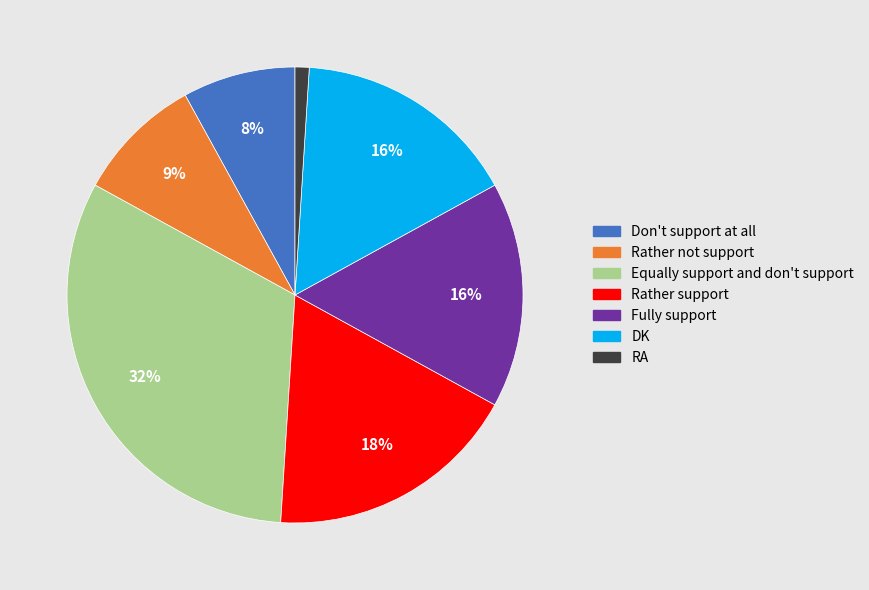

Does Don't support at all account for over 50% of the chart?

No